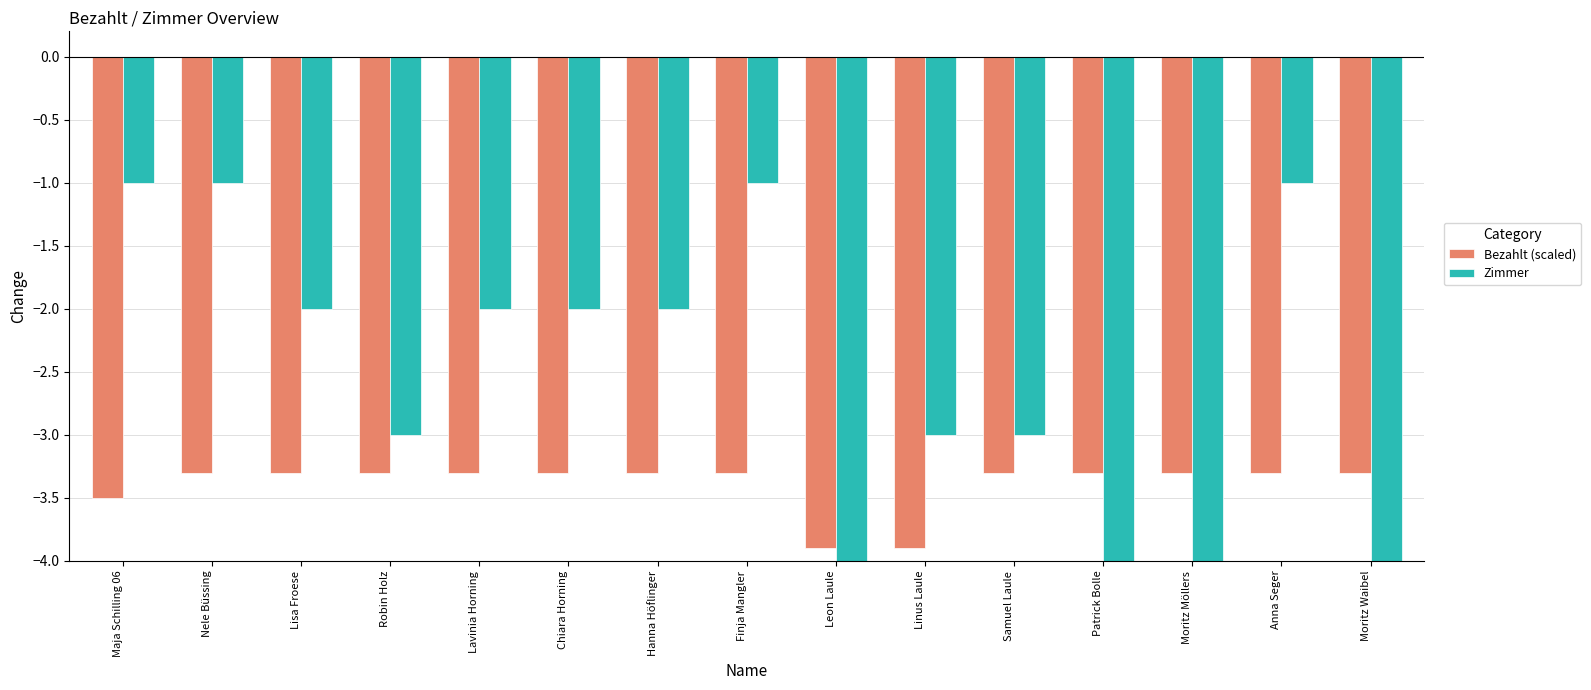

The value of Zimmer at Chiara Horning is -1.0. True or false?

False